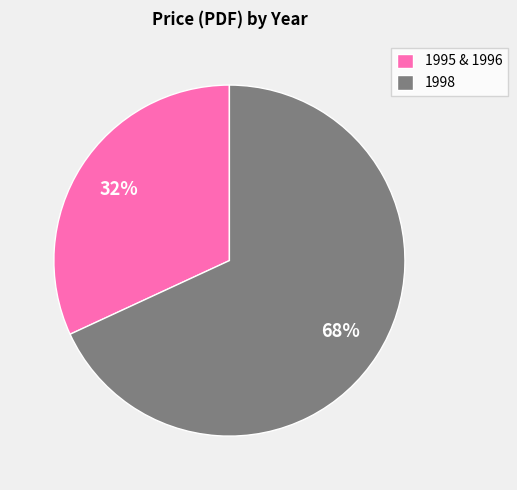

How many segments does this pie chart have?

2